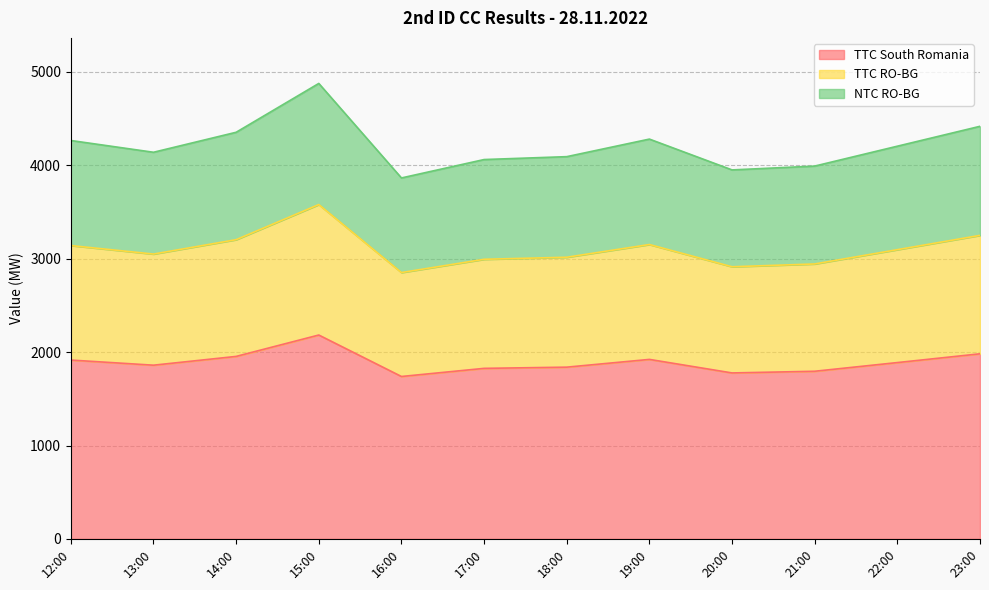

How many lines are shown in the chart?

3